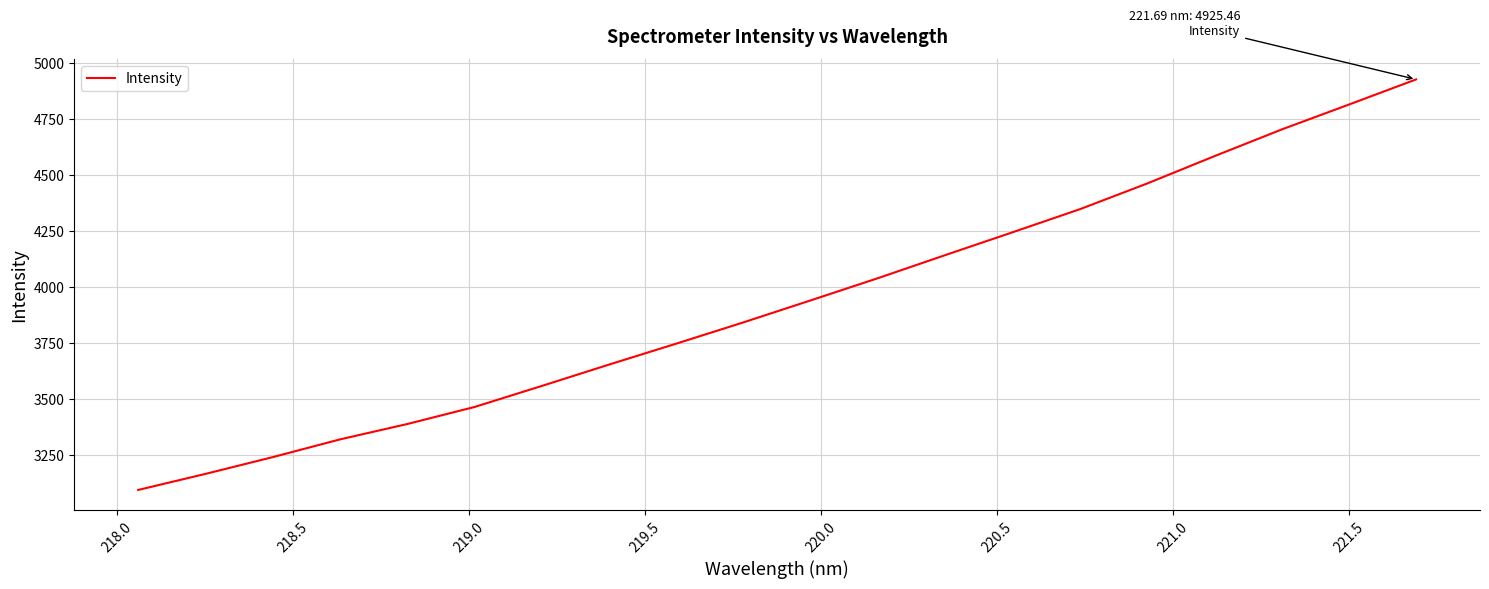

What is the difference between the maximum and minimum values?

1830.8